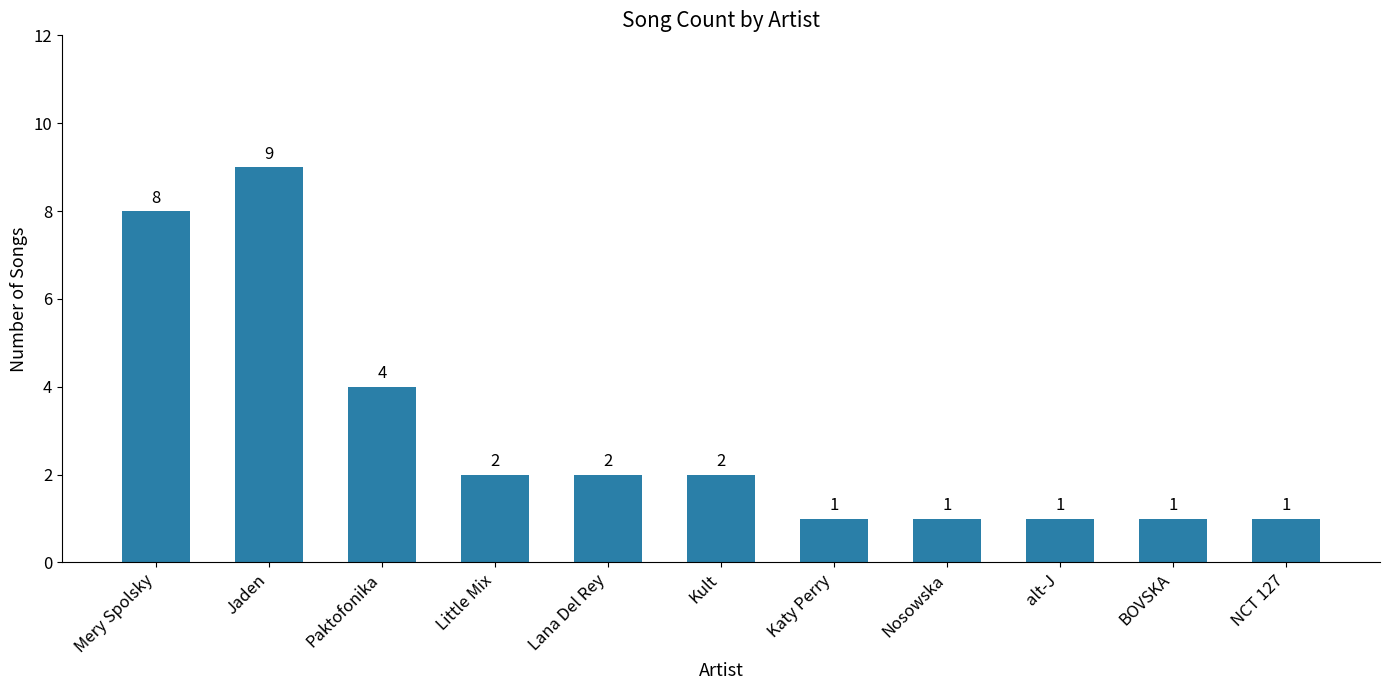

True or false: the data shows 2 at Katy Perry.

False